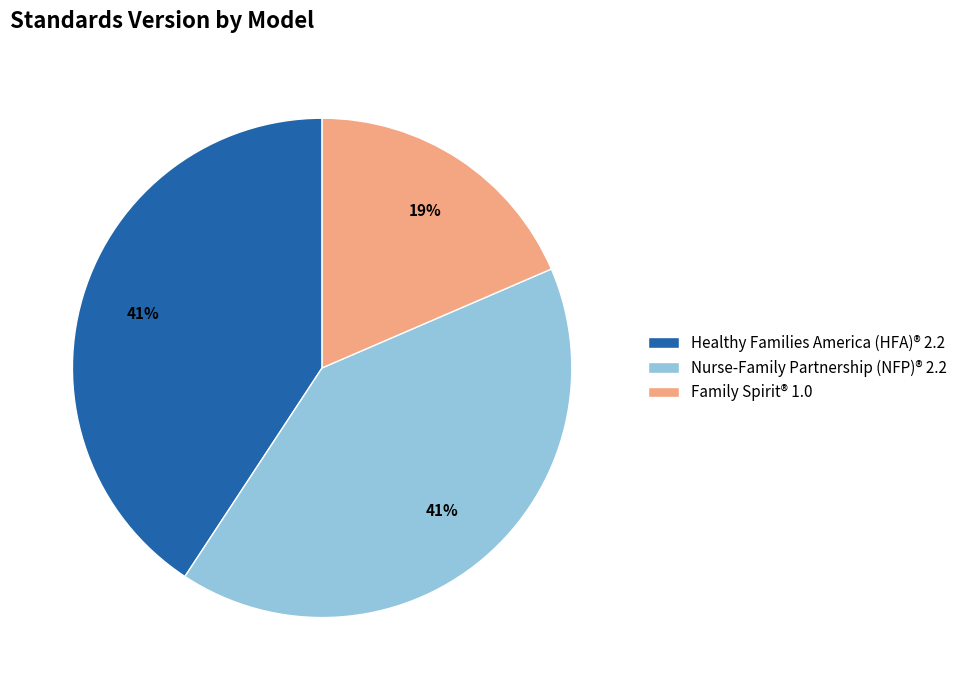

What percentage is the Healthy Families America (HFA)® slice, to the nearest percent?

41%